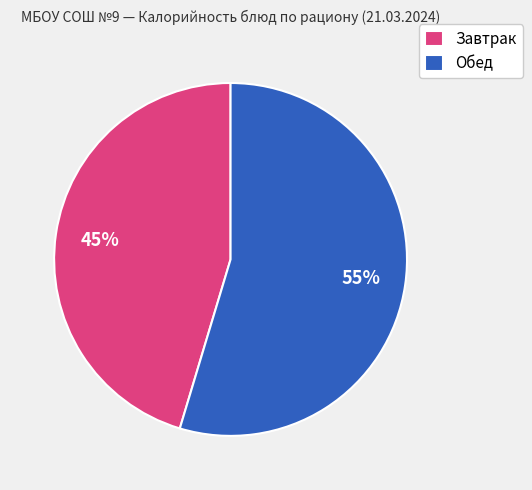

To the nearest percent, what is the average slice percentage?

50%